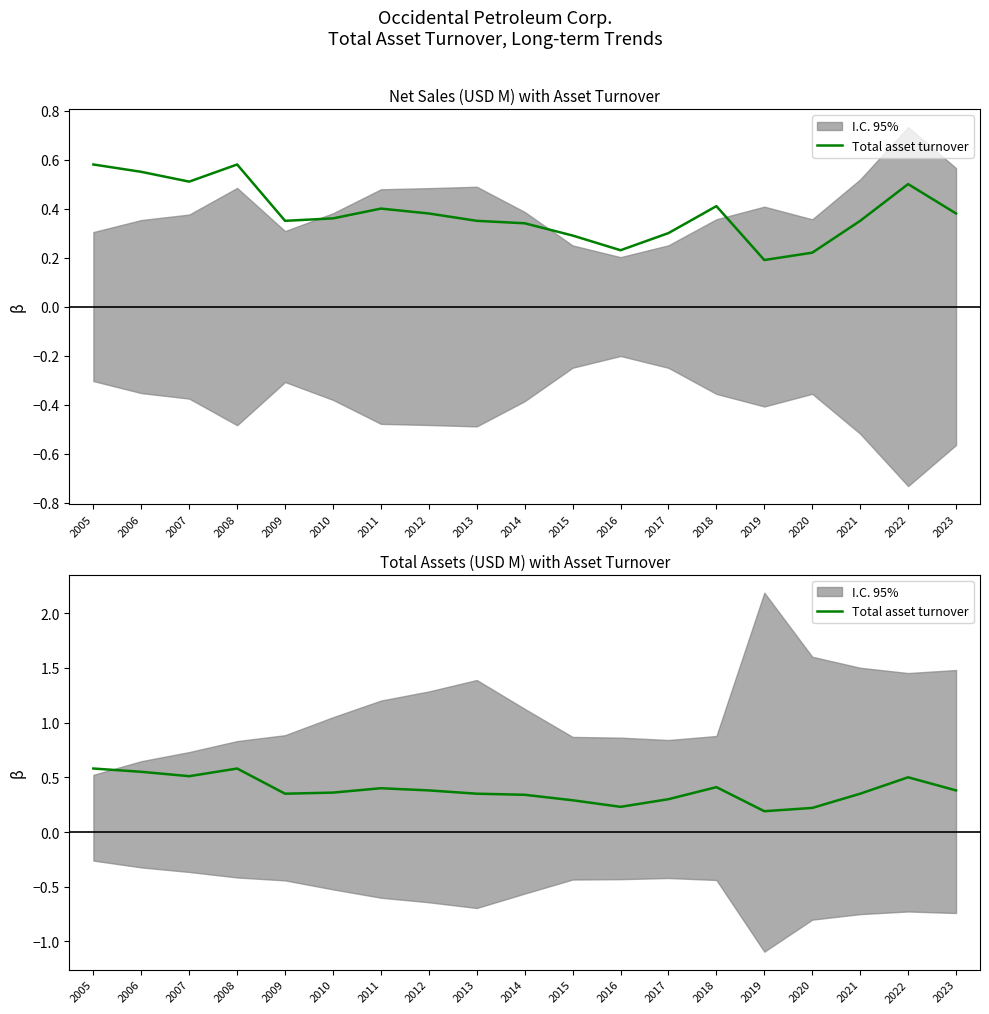

True or false: there are more than 2 points higher than both neighbors.

True